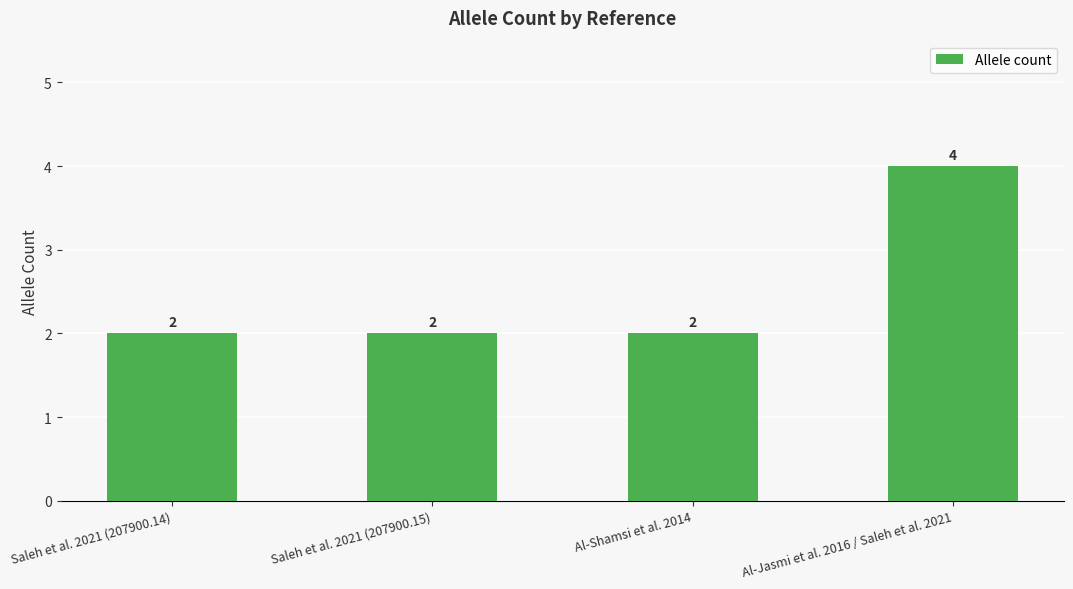

What is the maximum value shown in the chart?

4